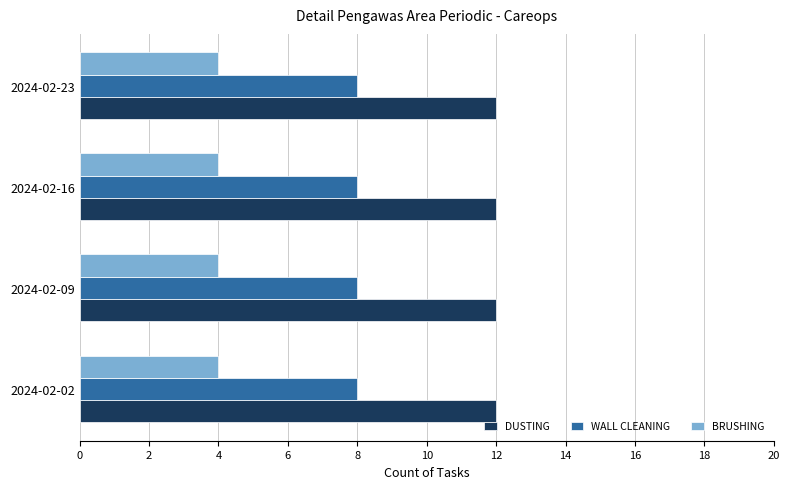

What is the sum of all WALL CLEANING values?

32